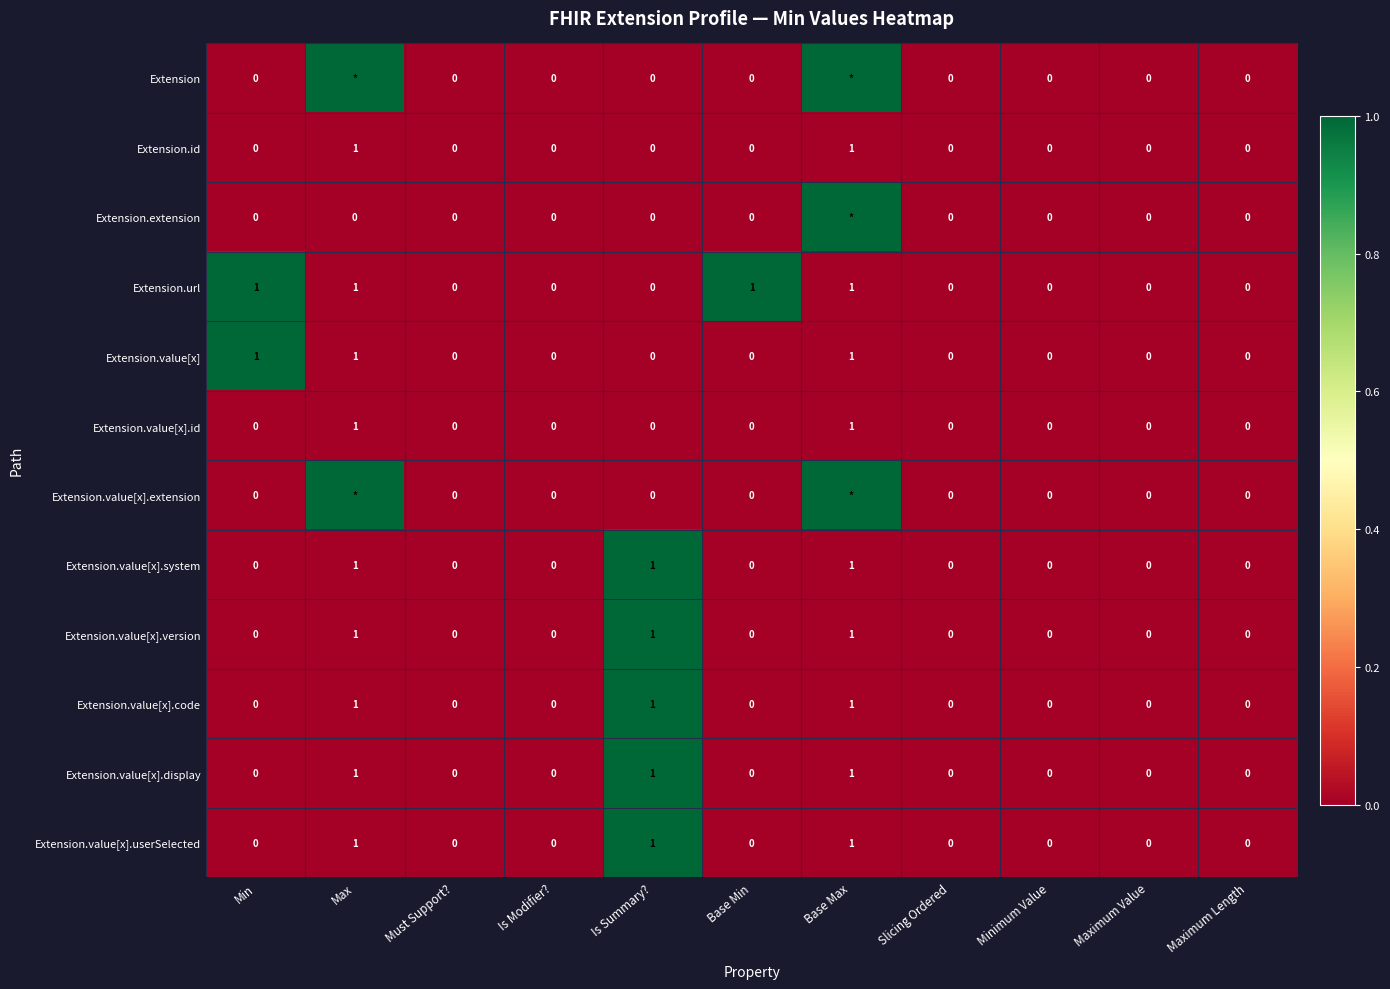

What is the sum of all Extension.value[x].display values?

3